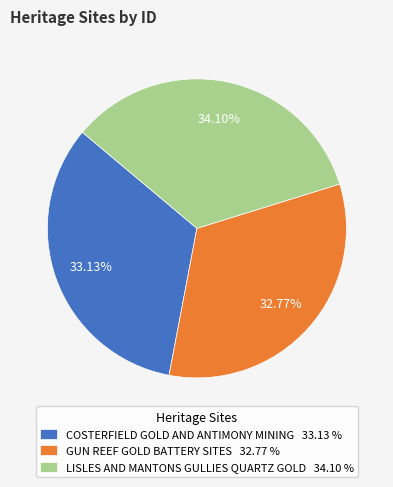

The GUN REEF GOLD BATTERY SITES slice represents 33% of the pie. True or false?

True